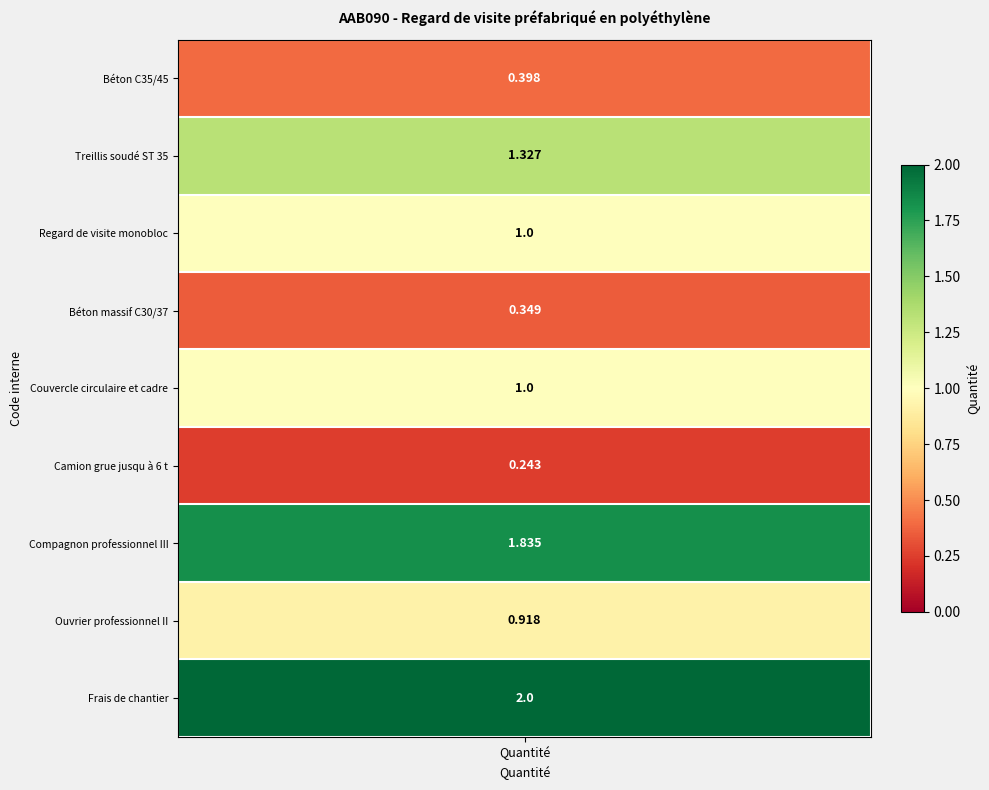

Is it true that the value at Treillis soudé ST 35 is 1.3?

True